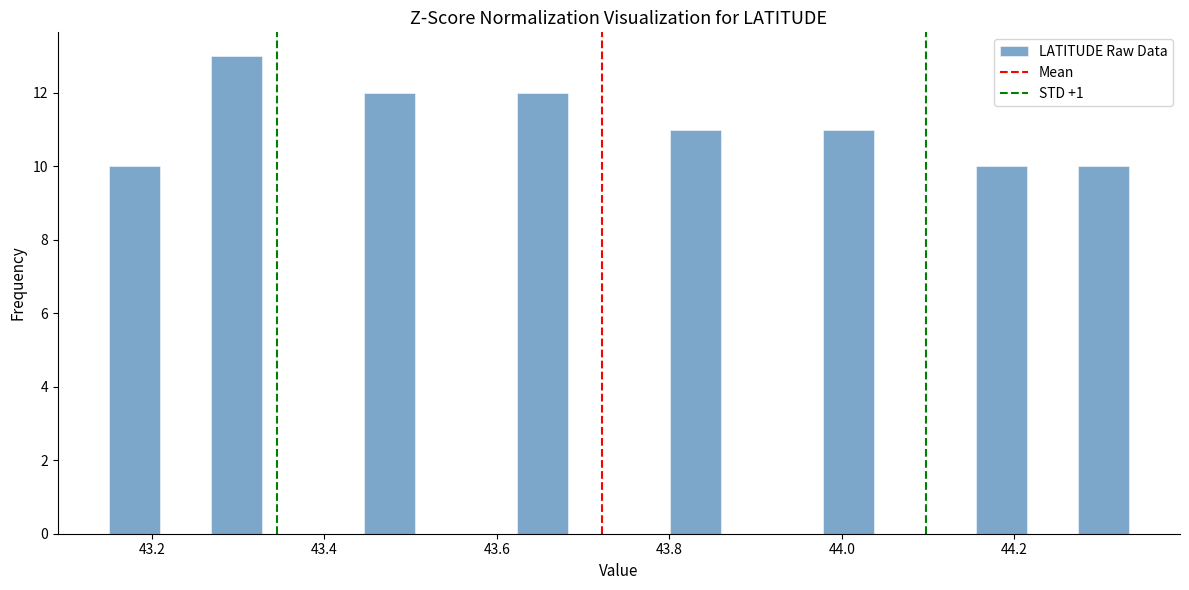

Around what value on the x-axis is the tallest bar? Give the approximate position of its centre, as read against the axis.

43.30